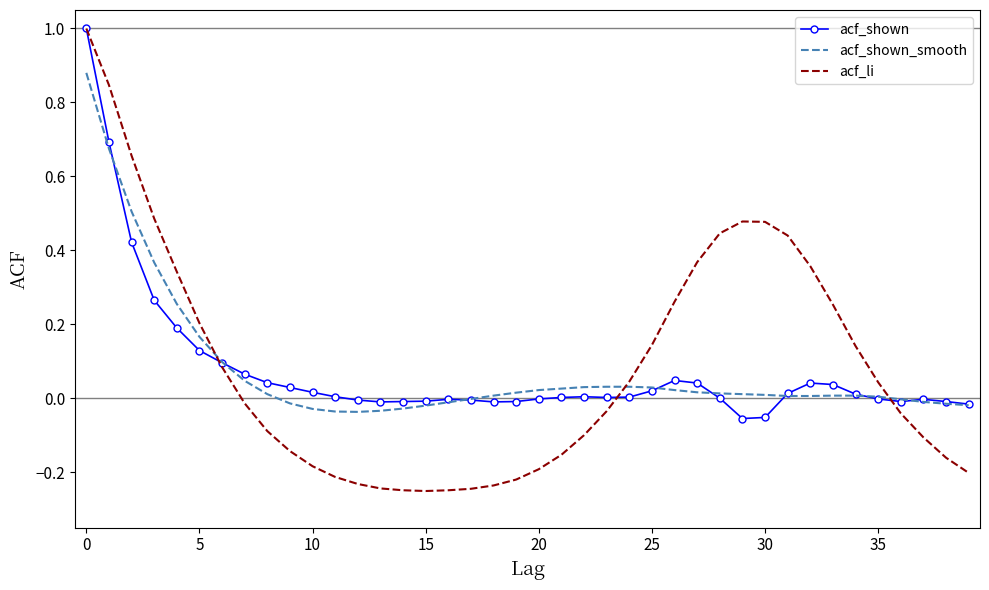

What is the greatest value displayed?

1.0